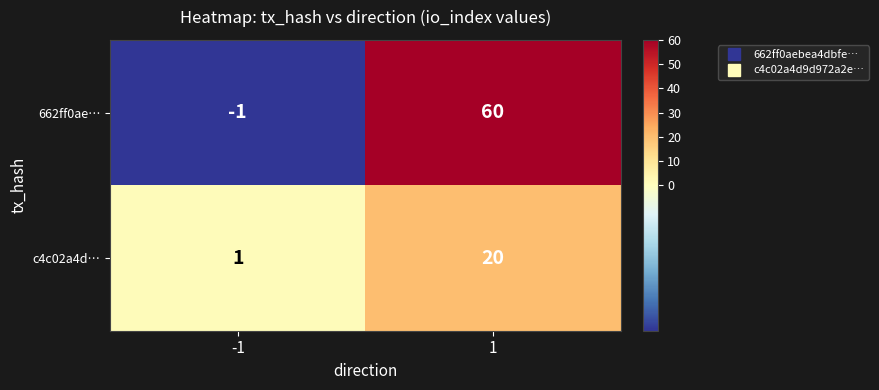

How many data points in 662ff0ae… are less than 60?

1